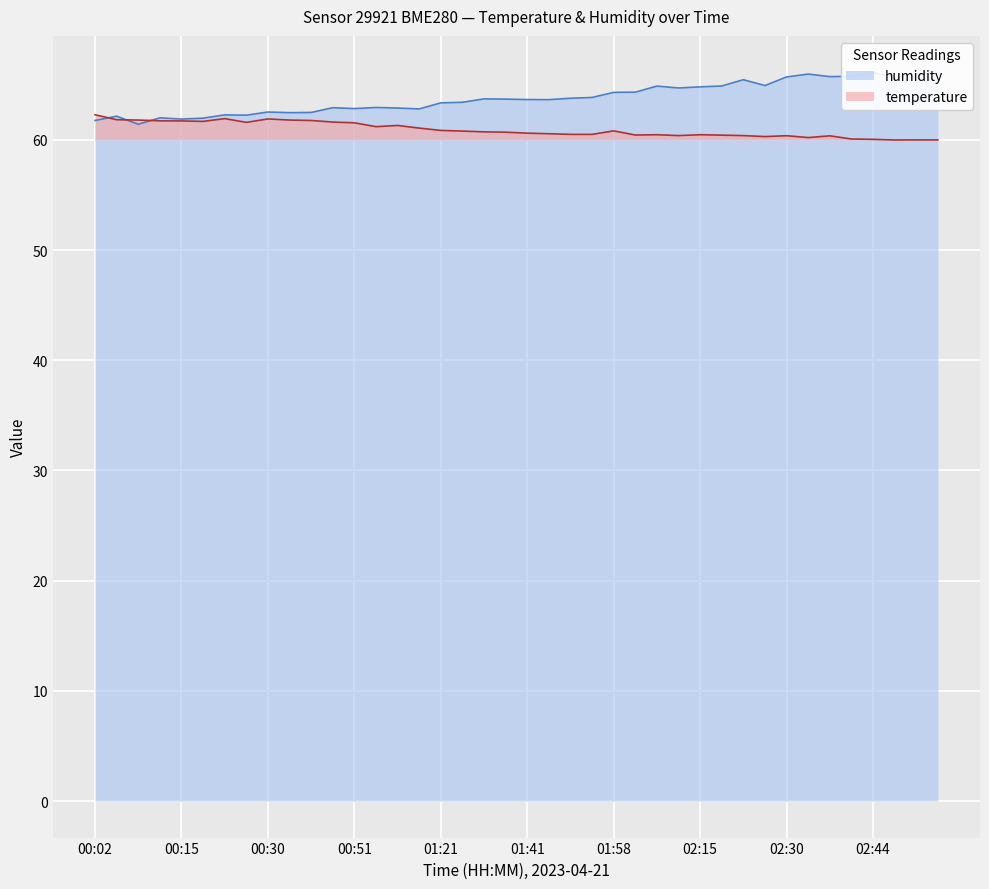

What is the difference between the temperature values at 00:54 and 01:00?

0.1